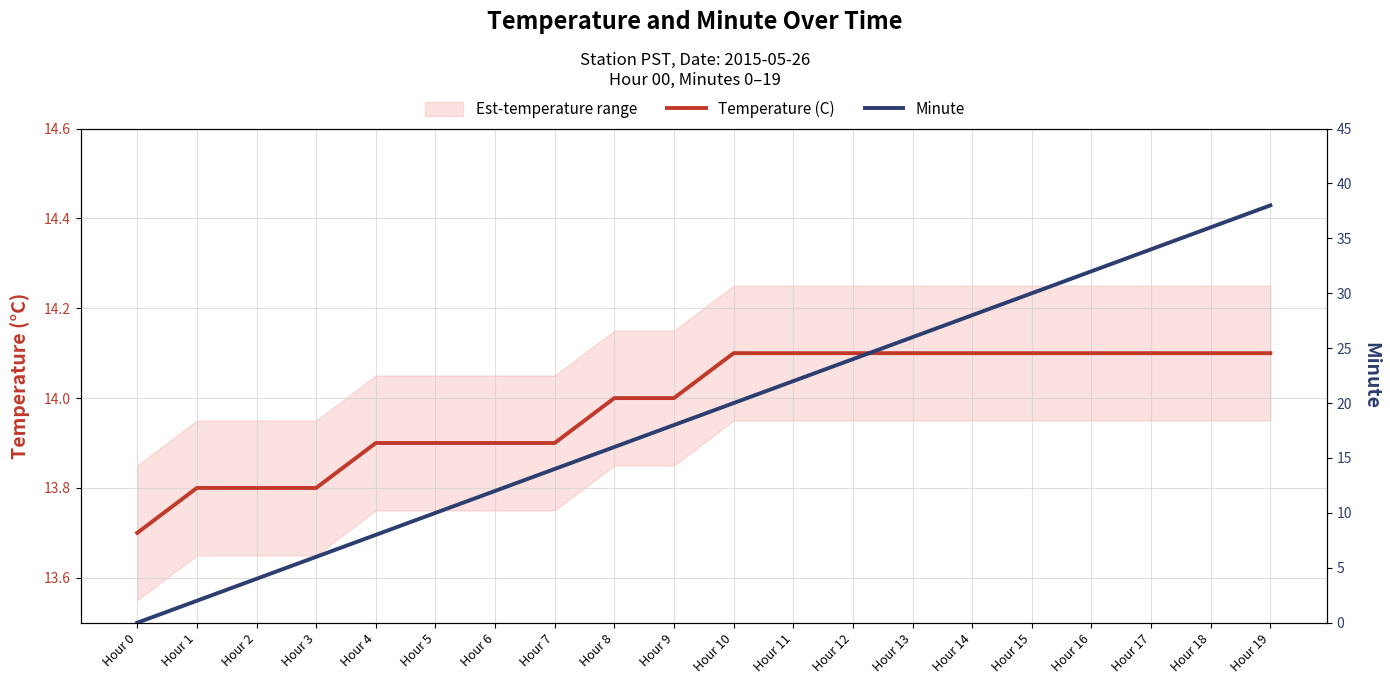

How many values in Minute are above zero?

19